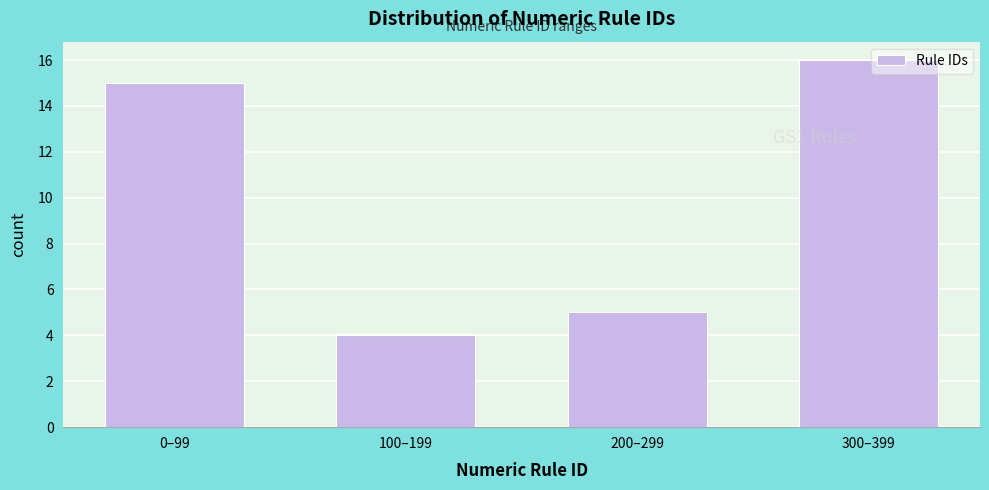

Reading right to left, extract all data points from this chart.

16	5	4	15